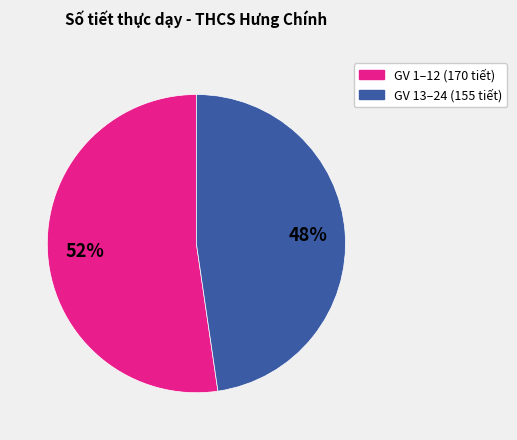

To the nearest percent, what is the average slice percentage?

50%